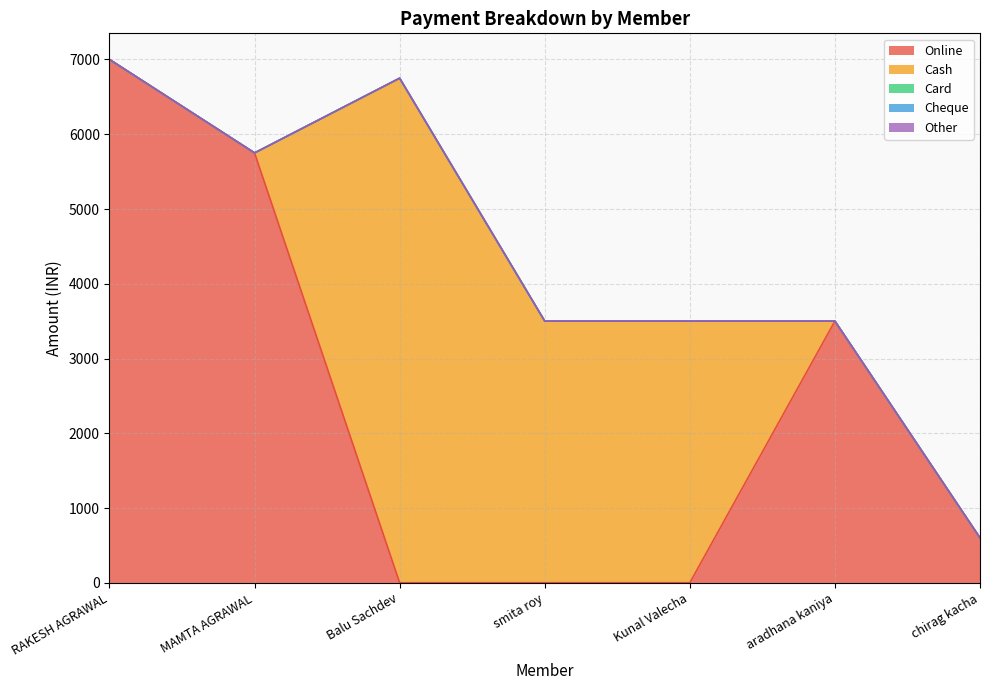

Rank the series at MAMTA AGRAWAL from lowest to highest value.

Cash, Card, Cheque, Other, Online